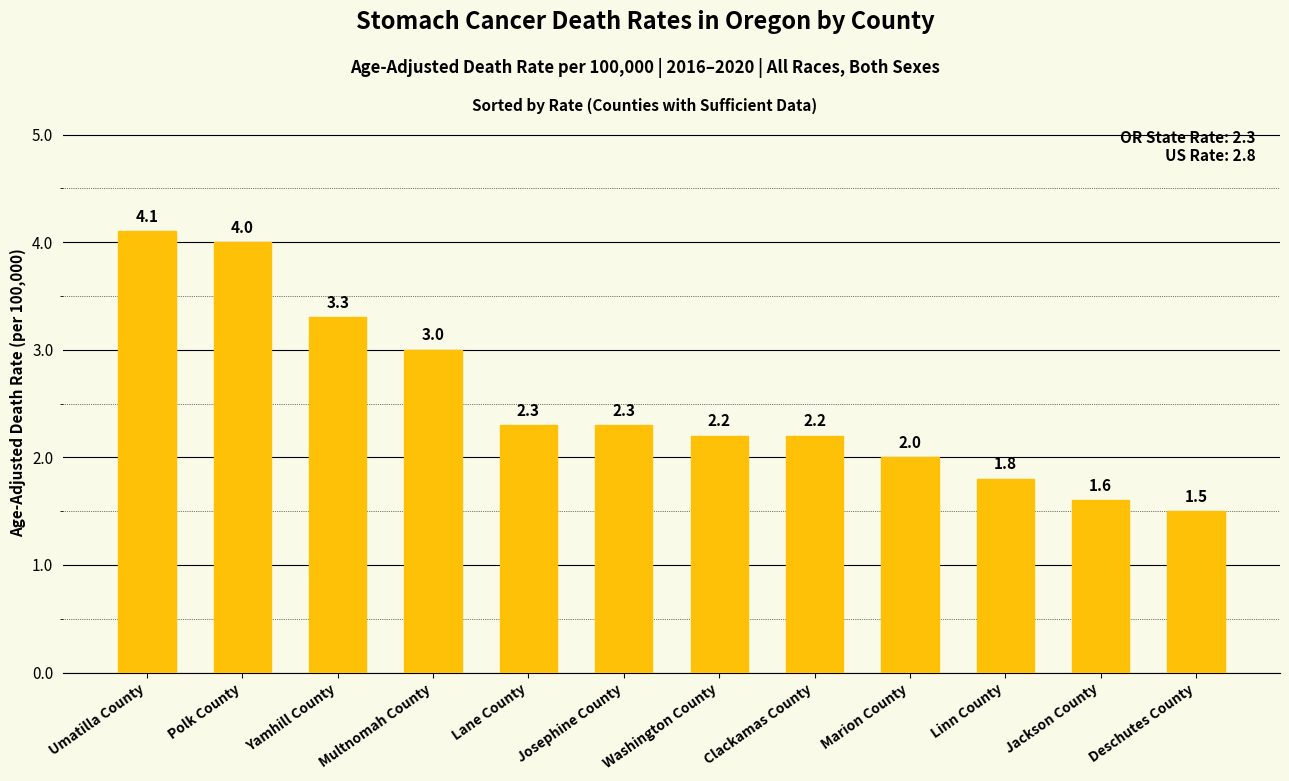

What is the change in value from Multnomah County to Jackson County?

-1.4